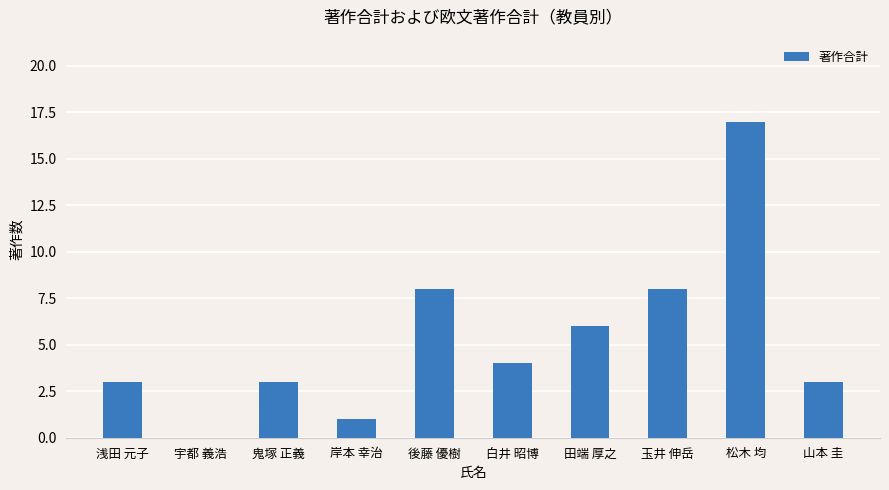

What is the ratio of the value at 玉井 伸岳 to the value at 岸本 幸治?

8.0